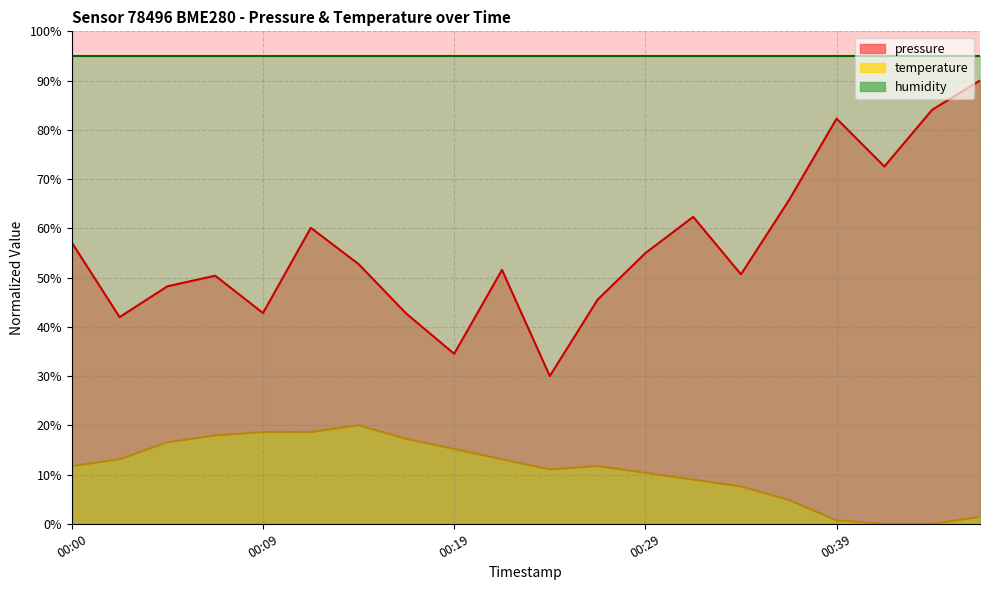

What is the difference between the pressure values at 00:02 and 00:05?

6.3